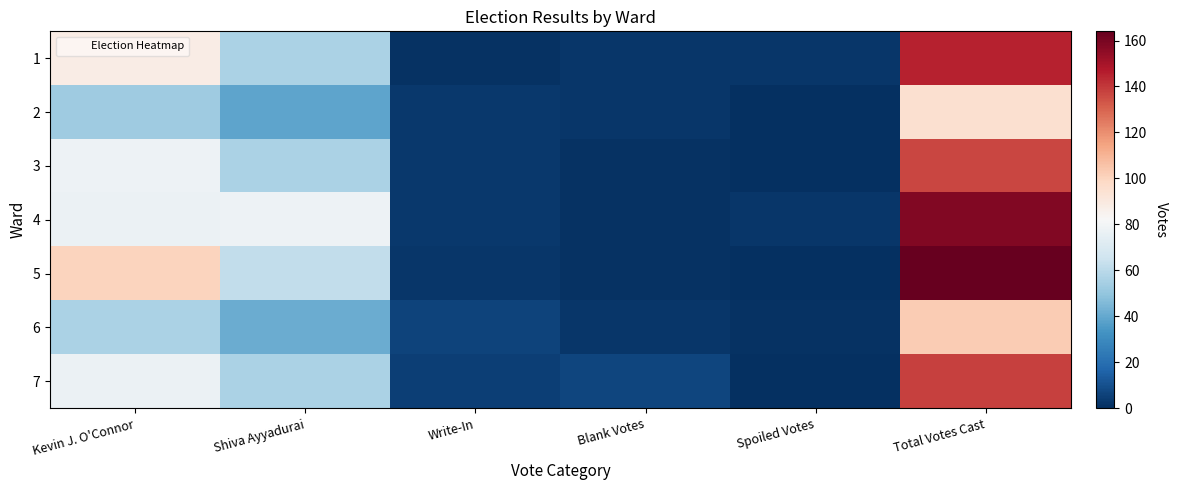

Reading right to left, extract all data points from this chart.

1: Total Votes Cast=145	Spoiled Votes=2	Blank Votes=2	Write-In=1	Shiva Ayyadurai=56	Kevin J. O'Connor=88
2: Total Votes Cast=95	Spoiled Votes=0	Blank Votes=2	Write-In=3	Shiva Ayyadurai=39	Kevin J. O'Connor=53
3: Total Votes Cast=137	Spoiled Votes=0	Blank Votes=1	Write-In=3	Shiva Ayyadurai=56	Kevin J. O'Connor=78
4: Total Votes Cast=158	Spoiled Votes=2	Blank Votes=1	Write-In=3	Shiva Ayyadurai=78	Kevin J. O'Connor=77
5: Total Votes Cast=164	Spoiled Votes=0	Blank Votes=1	Write-In=2	Shiva Ayyadurai=62	Kevin J. O'Connor=100
6: Total Votes Cast=103	Spoiled Votes=1	Blank Votes=2	Write-In=6	Shiva Ayyadurai=41	Kevin J. O'Connor=56
7: Total Votes Cast=138	Spoiled Votes=0	Blank Votes=7	Write-In=5	Shiva Ayyadurai=56	Kevin J. O'Connor=77